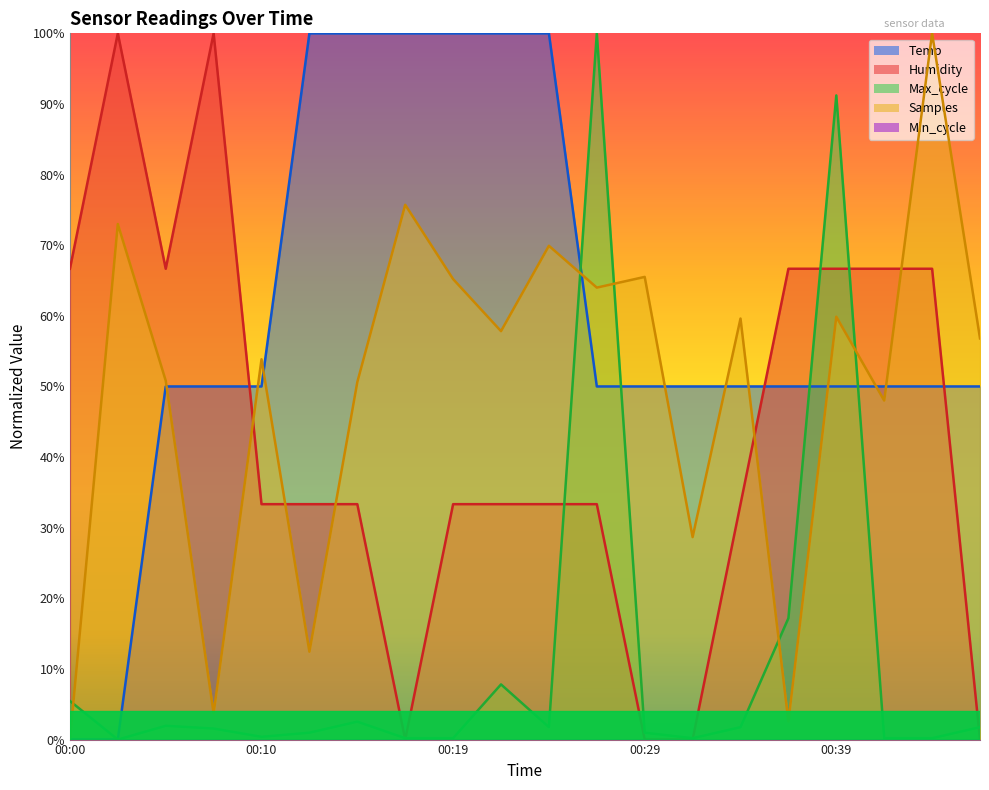

What is the spread (max minus min) of values at 00:07?

1.0